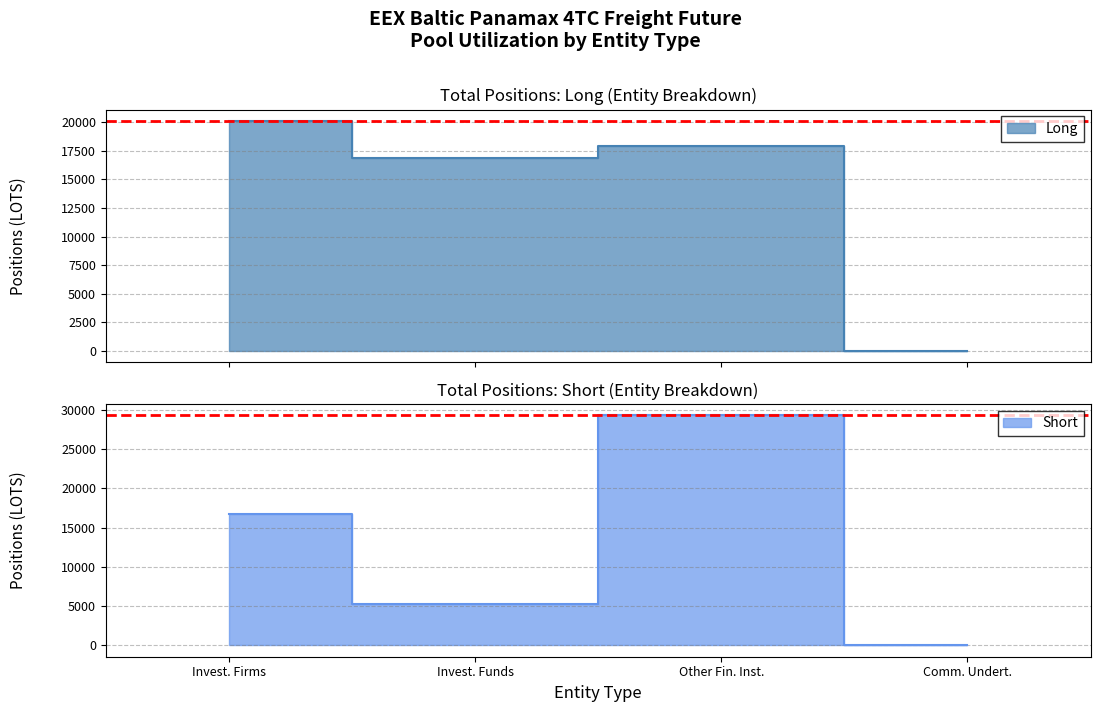

What is the difference between the highest and lowest values at Invest. Funds?

11601.5